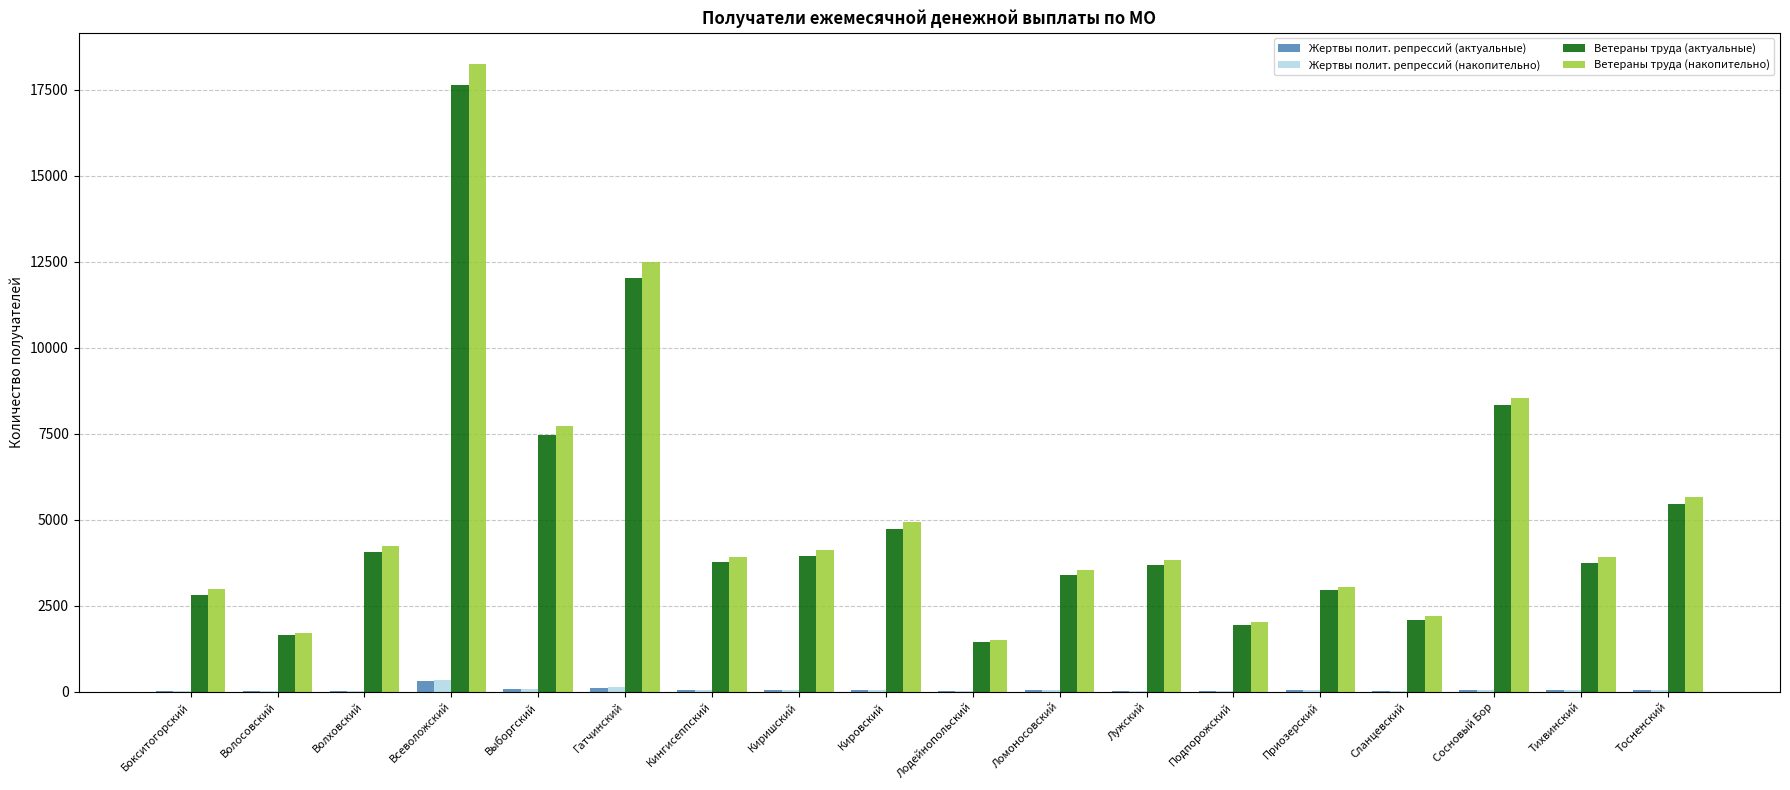

Is it true that Жертвы полит. репрессий (актуальные) equals 57 at Ломоносовский?

True